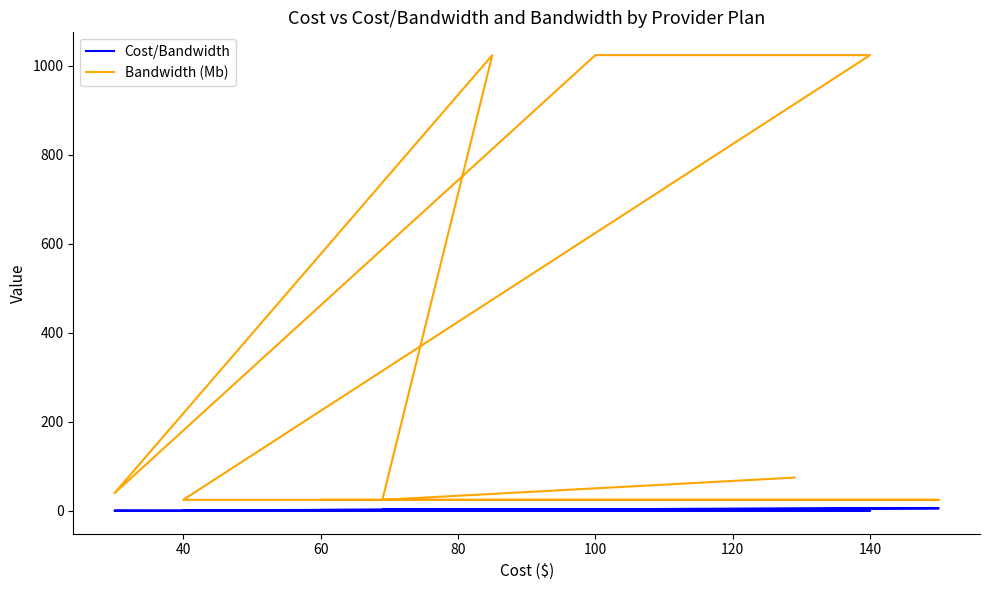

What position from the left is 140?

7